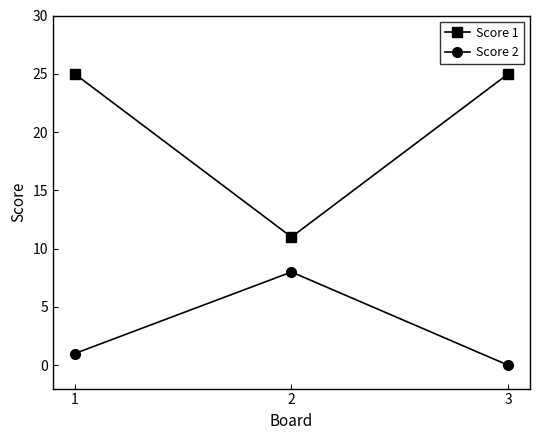

What are all the series names shown in the legend?

Score 1, Score 2